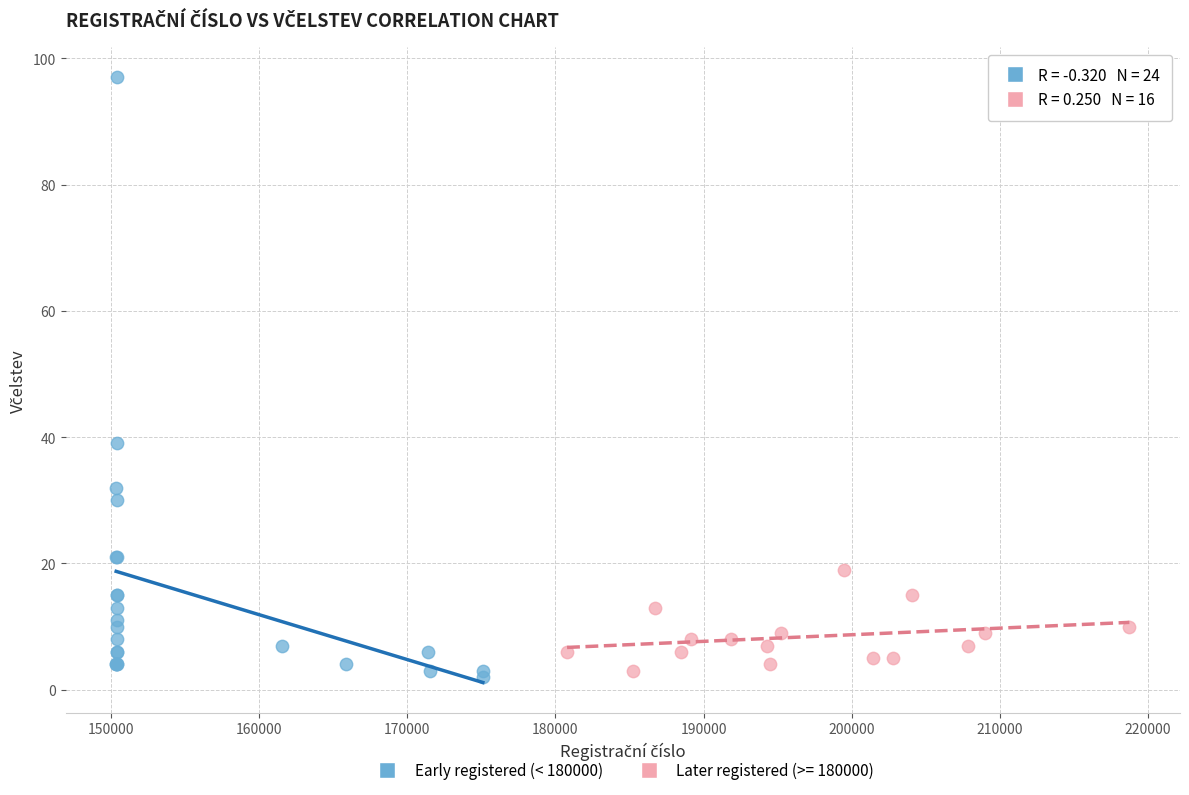

Which series has the widest spread of Y values?

Early registered (< 180000)